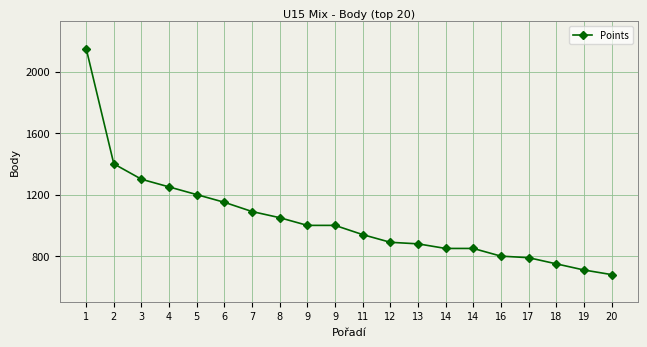

How many data points are less than 1000?

10